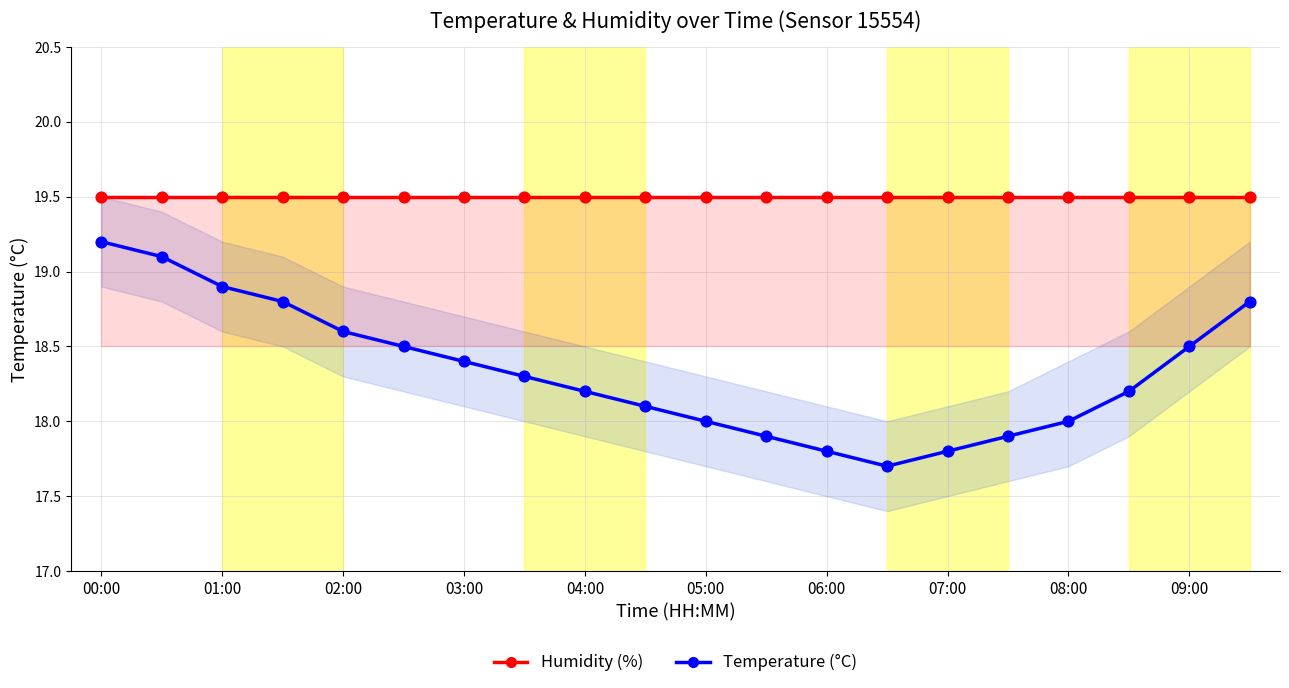

Which series has the largest total across all categories?

Humidity (%)